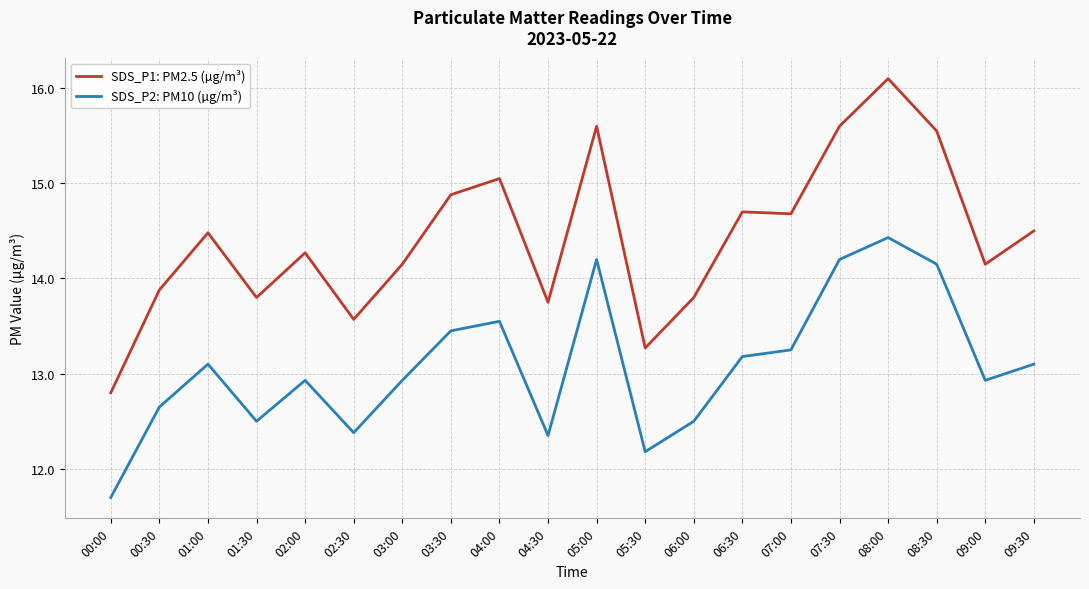

What is the difference between the second highest and second lowest values in the SDS_P1: PM2.5 (µg/m³) series?

2.3